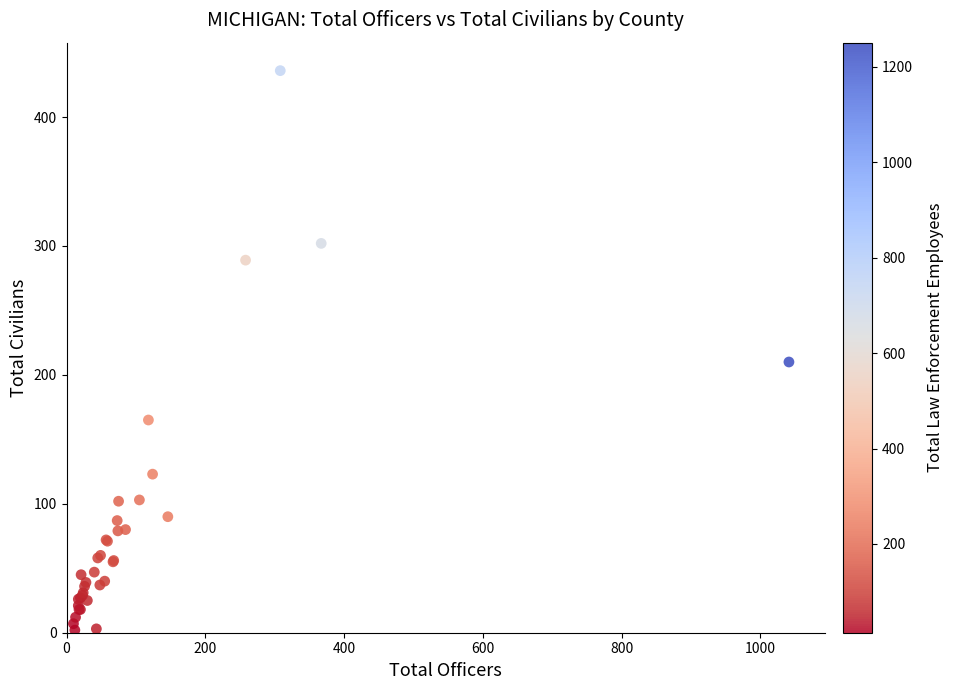

What Y value in the scatter plot is closest to 219?

210